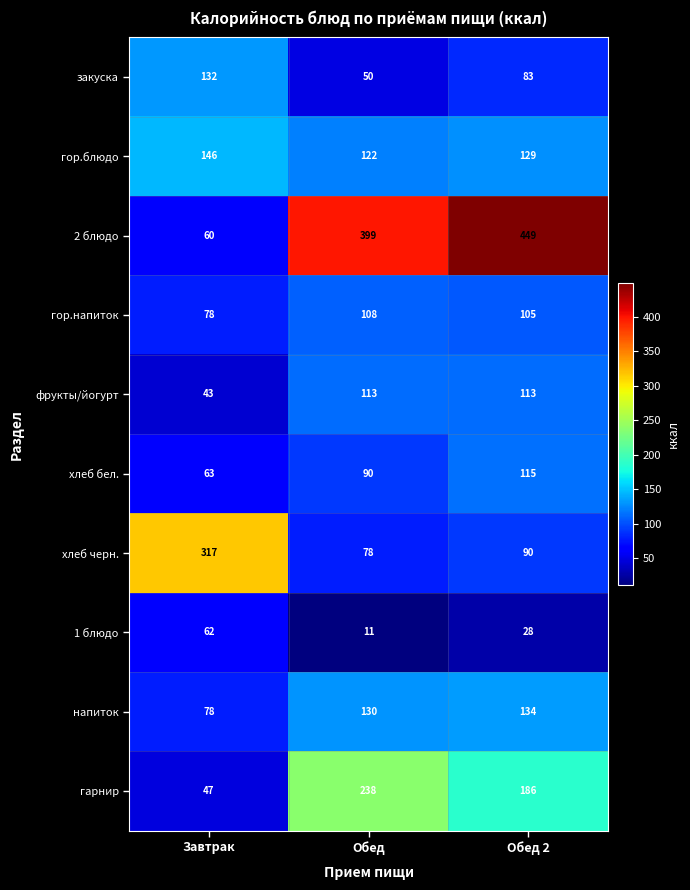

How many data points does each series have?

3